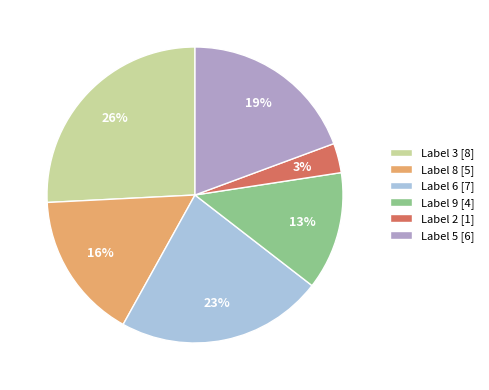

How many segments does this pie chart have?

6